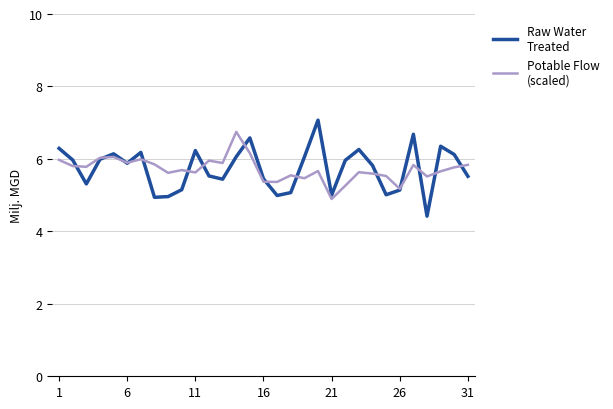

What is the minimum value shown in the chart?

4.4